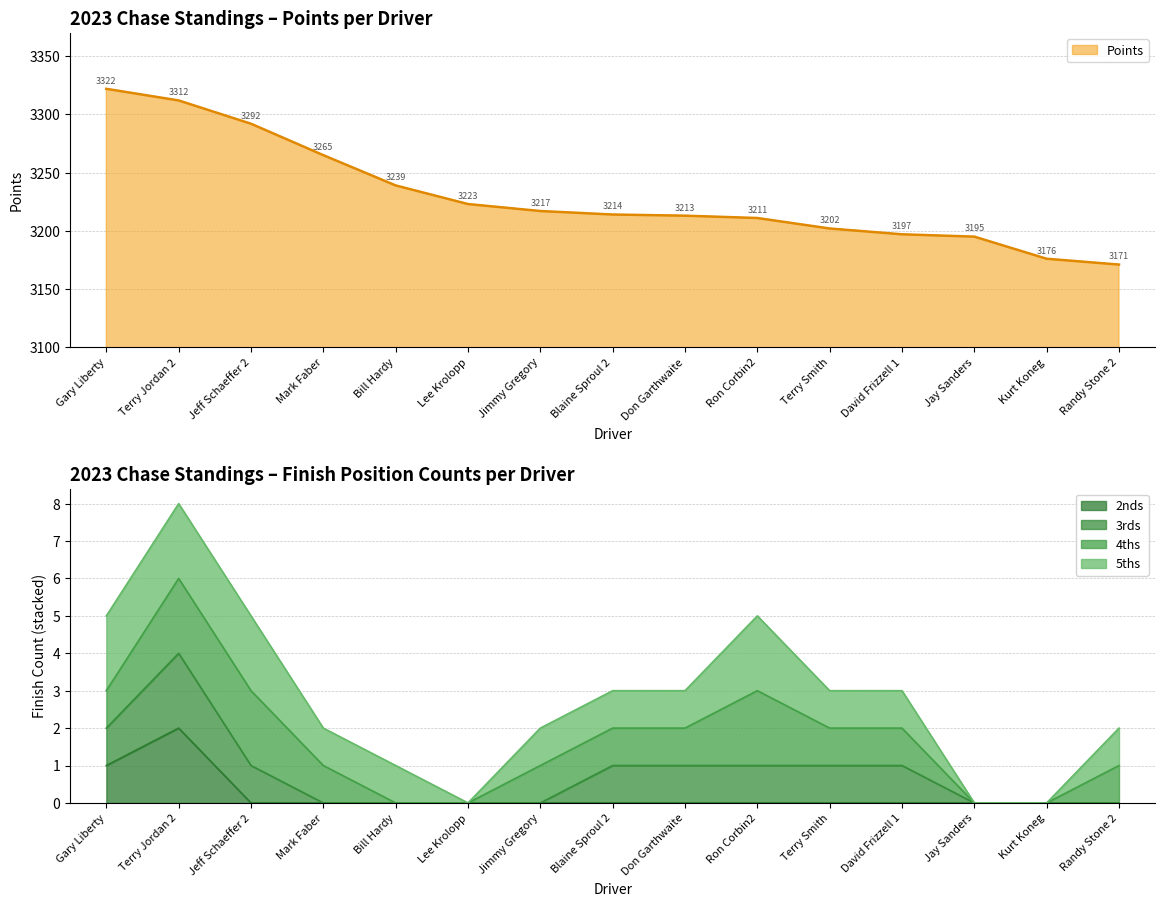

Count the number of categories in the chart.

15